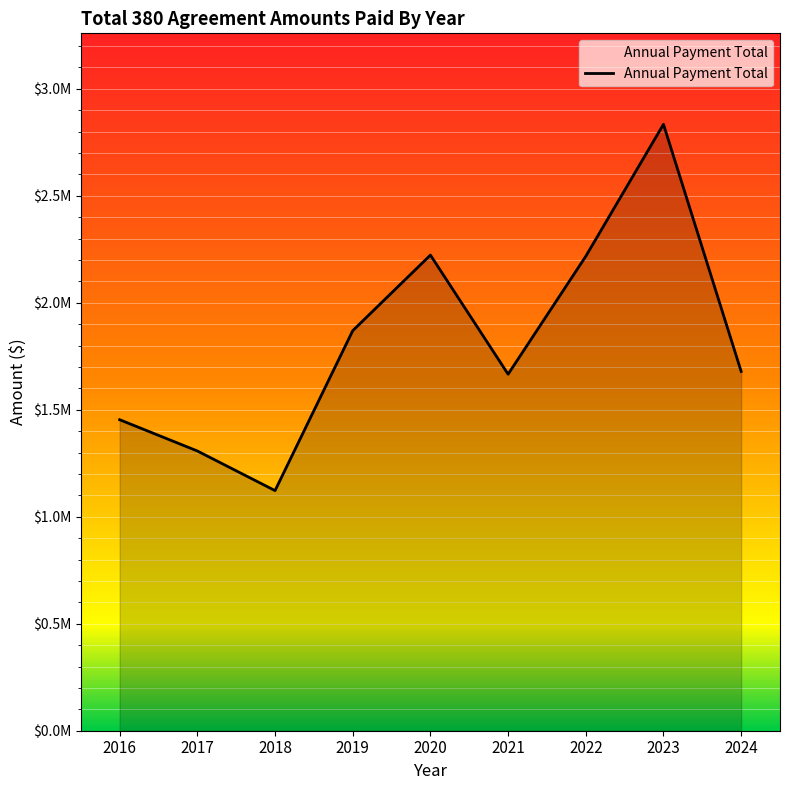

True or false: the data has more than 0 interior local peaks.

True